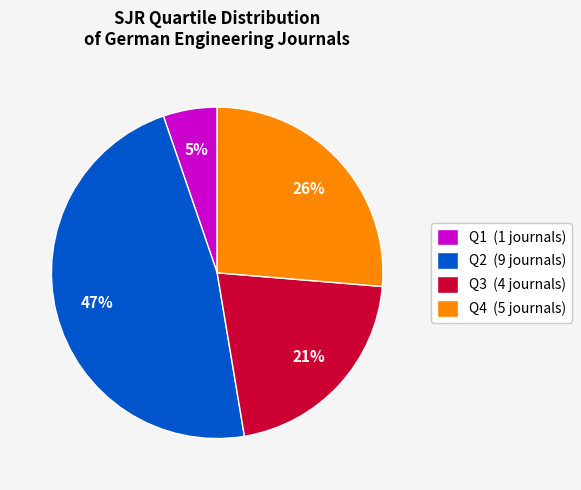

What percentage is the Q3 slice, to the nearest percent?

21%